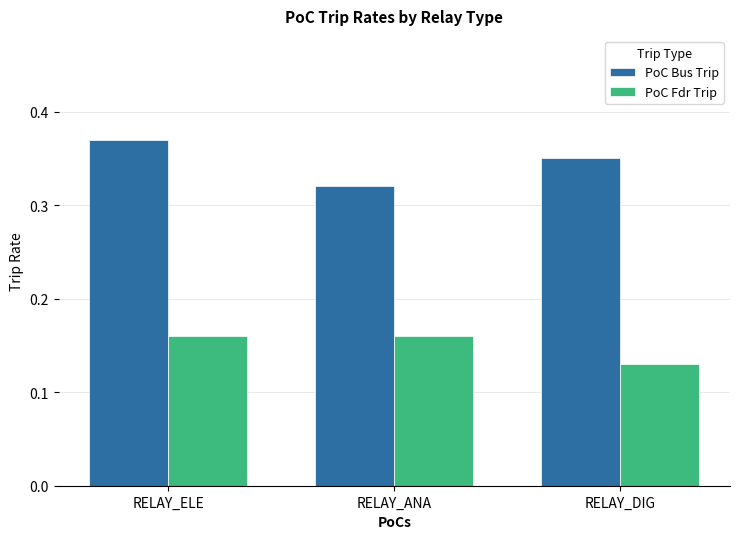

How many groups of bars are there?

3